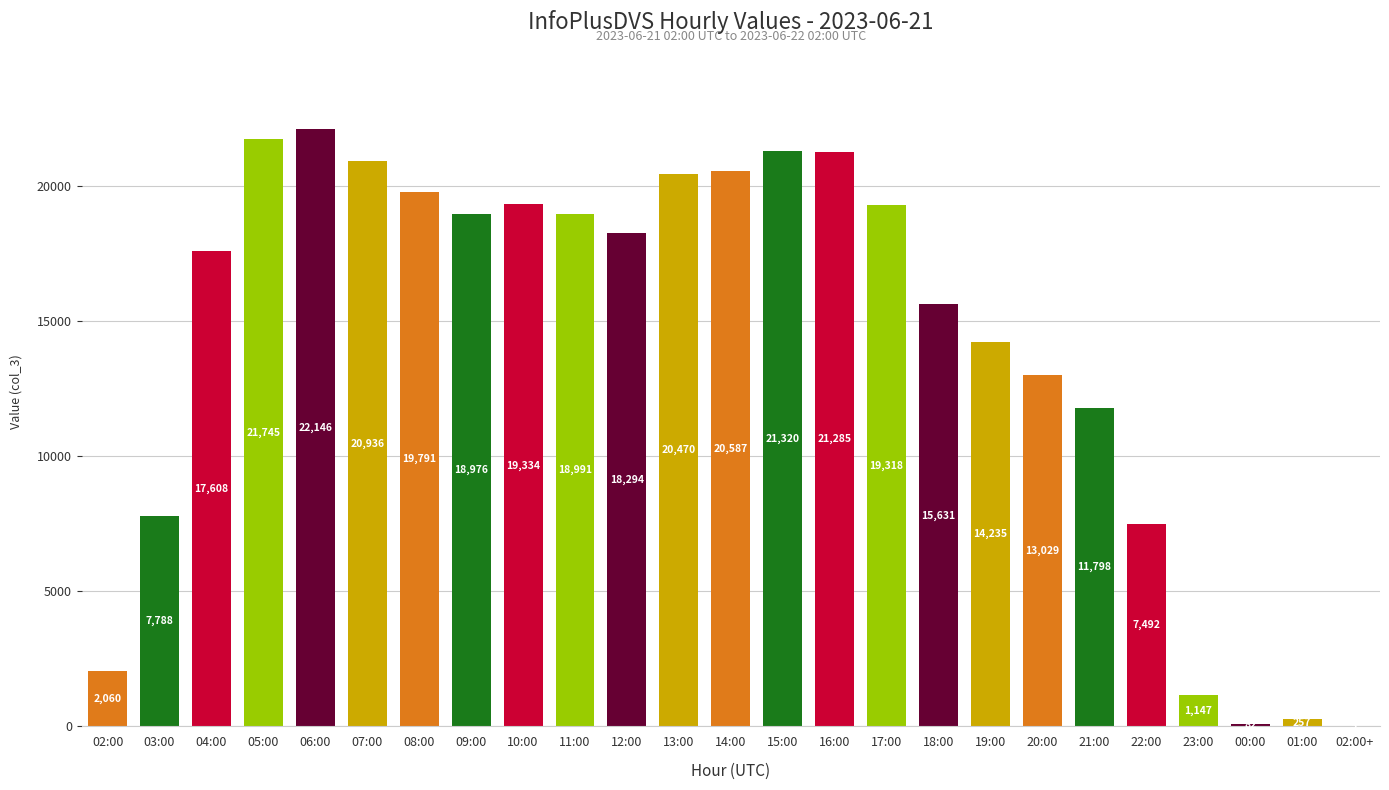

At which category does the chart reach its peak across all series?

06:00